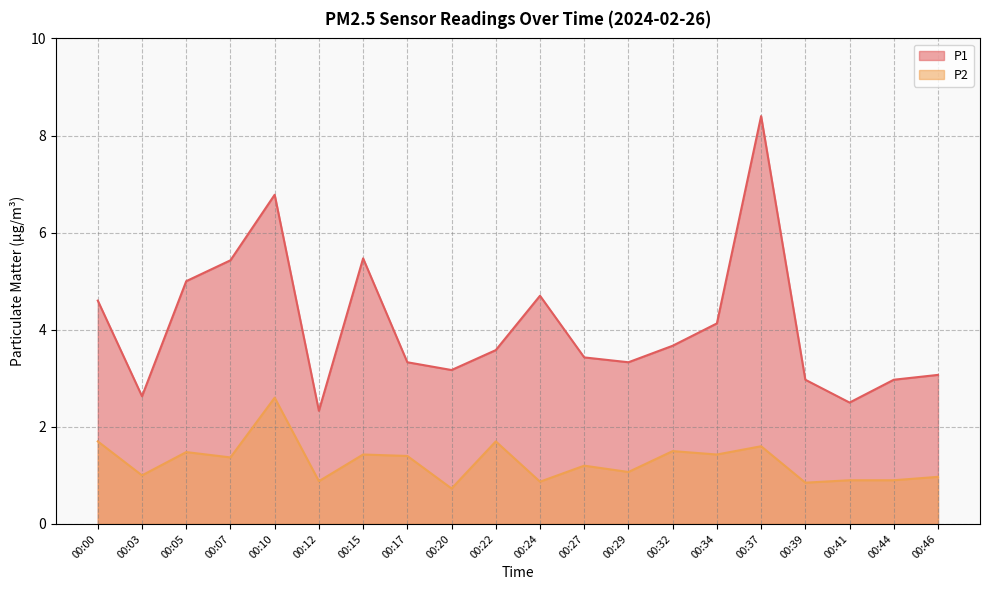

Which series has the largest total across all categories?

P1